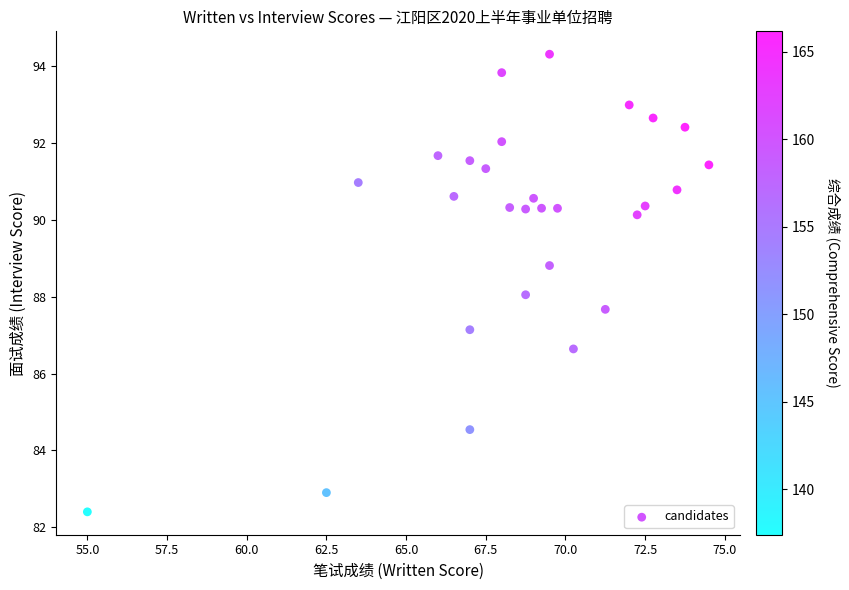

What is the range of Y values (max minus min)?

11.9